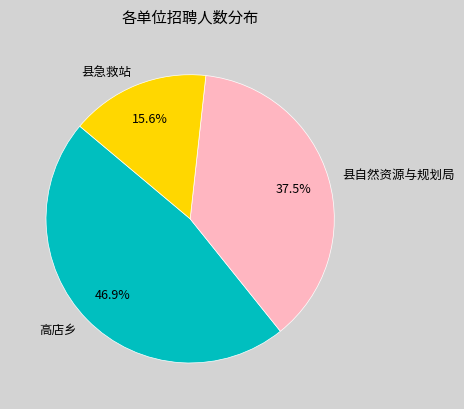

To the nearest percent, what portion does 县急救站 represent?

16%